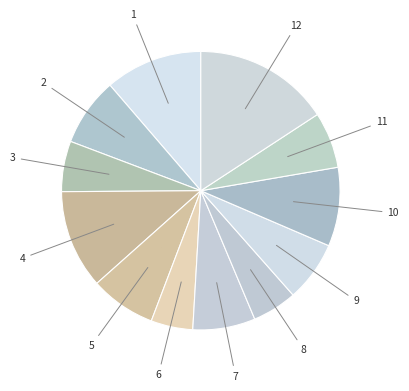

How many segments does this pie chart have?

12